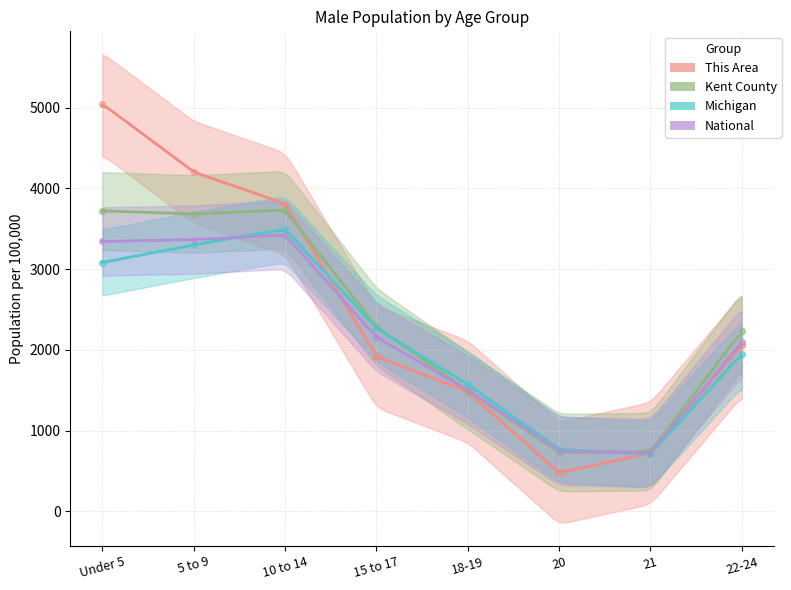

Which series has the largest total across all categories?

This Area